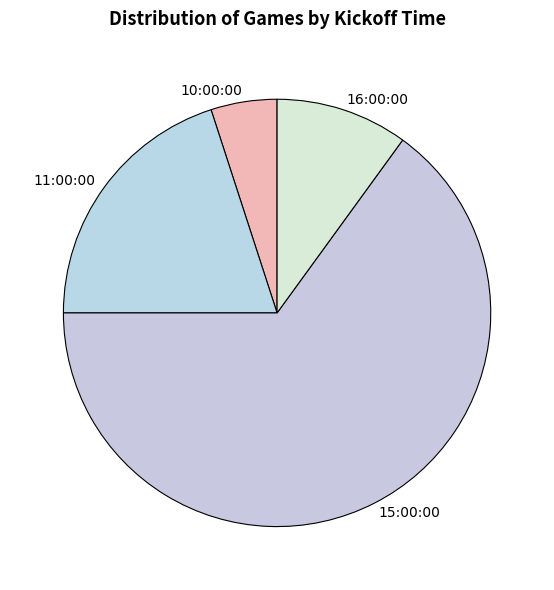

How many segments does this pie chart have?

4